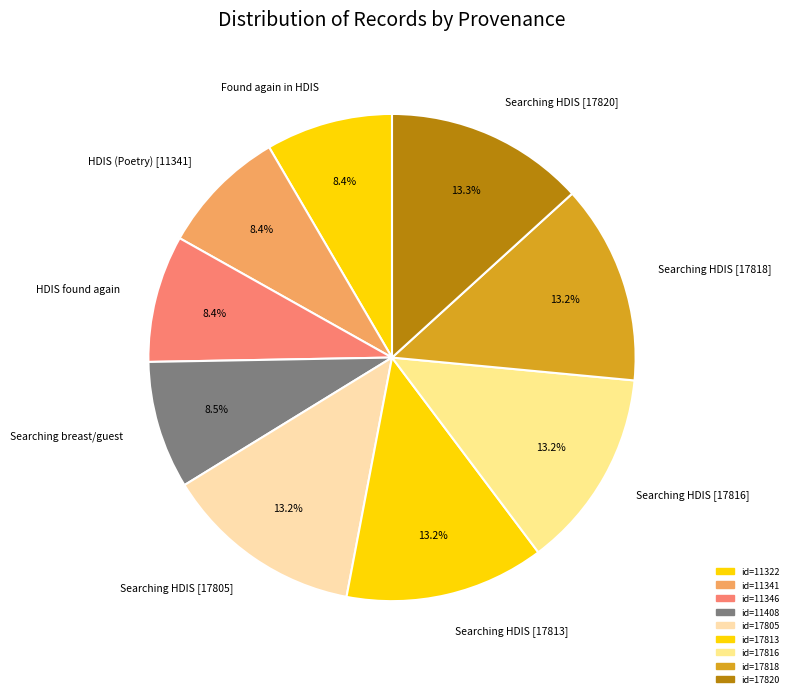

Is there any slice that represents more than half of the pie?

No